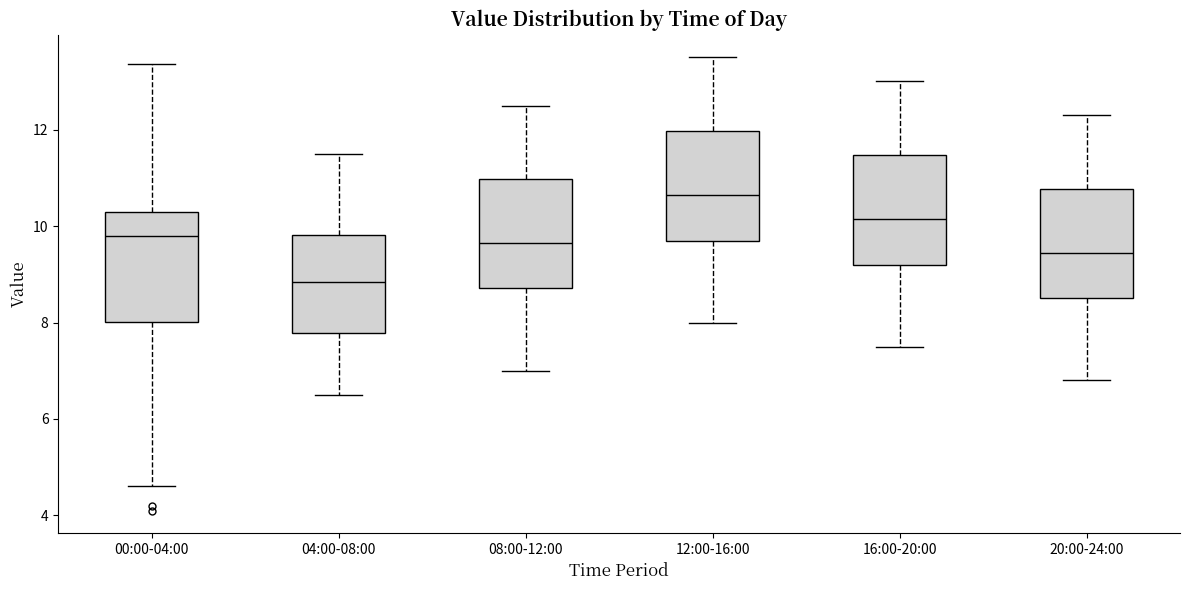

Reading left to right, transcribe this box plot: for each box, give where its median line is, the range the box spans, and where its two whiskers end, as read against the y-axis. The values are not printed on the chart, so give them approximately, as read against the axis.

00:00-04:00: median 9.8, box 8.0 to 10.4, whiskers 4.6 to 13.4
04:00-08:00: median 8.8, box 7.8 to 9.8, whiskers 6.6 to 11.6
08:00-12:00: median 9.6, box 8.8 to 11.0, whiskers 7.0 to 12.6
12:00-16:00: median 10.6, box 9.8 to 12.0, whiskers 8.0 to 13.6
16:00-20:00: median 10.2, box 9.2 to 11.4, whiskers 7.6 to 13.0
20:00-24:00: median 9.4, box 8.6 to 10.8, whiskers 6.8 to 12.4